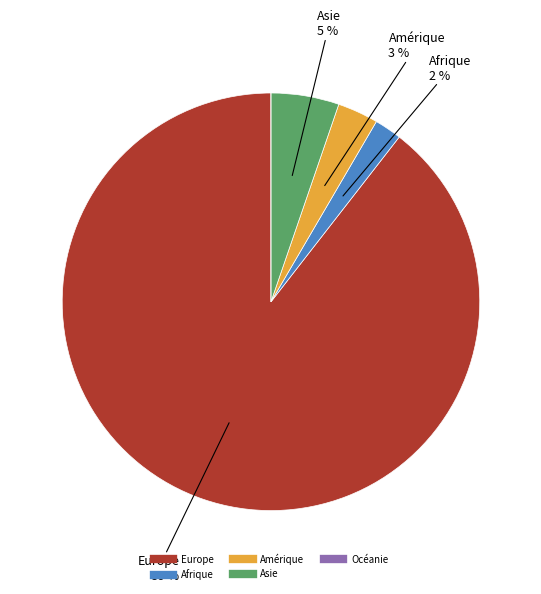

What is the largest slice in the pie chart?

Europe